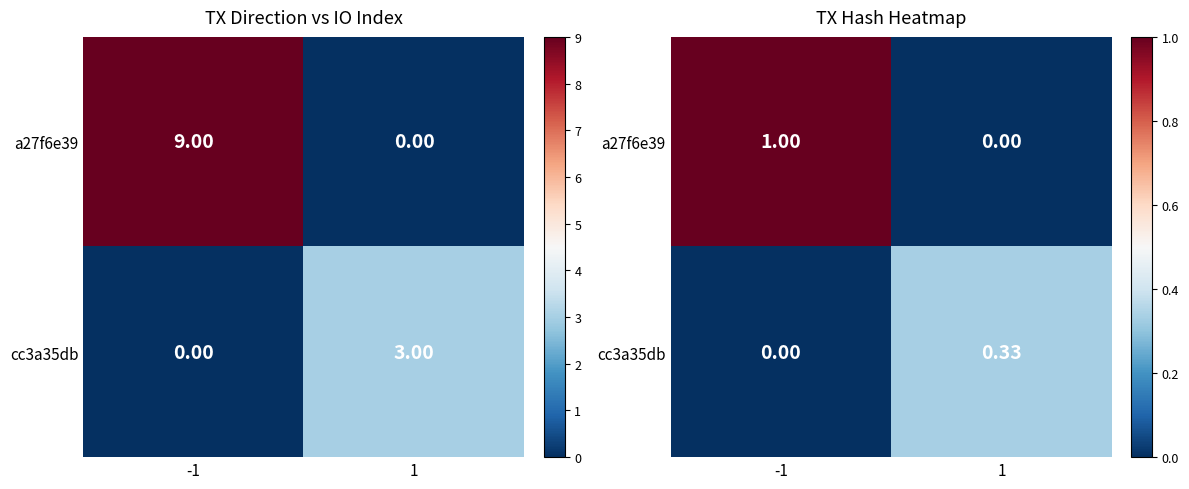

How many values in cc3a35db are above zero?

1